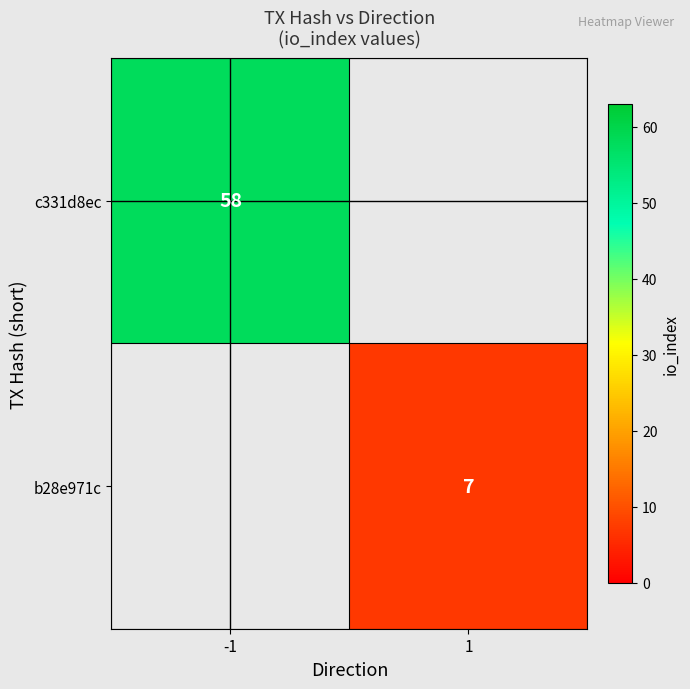

The b28e971c series shows 7 at 1. True or false?

True